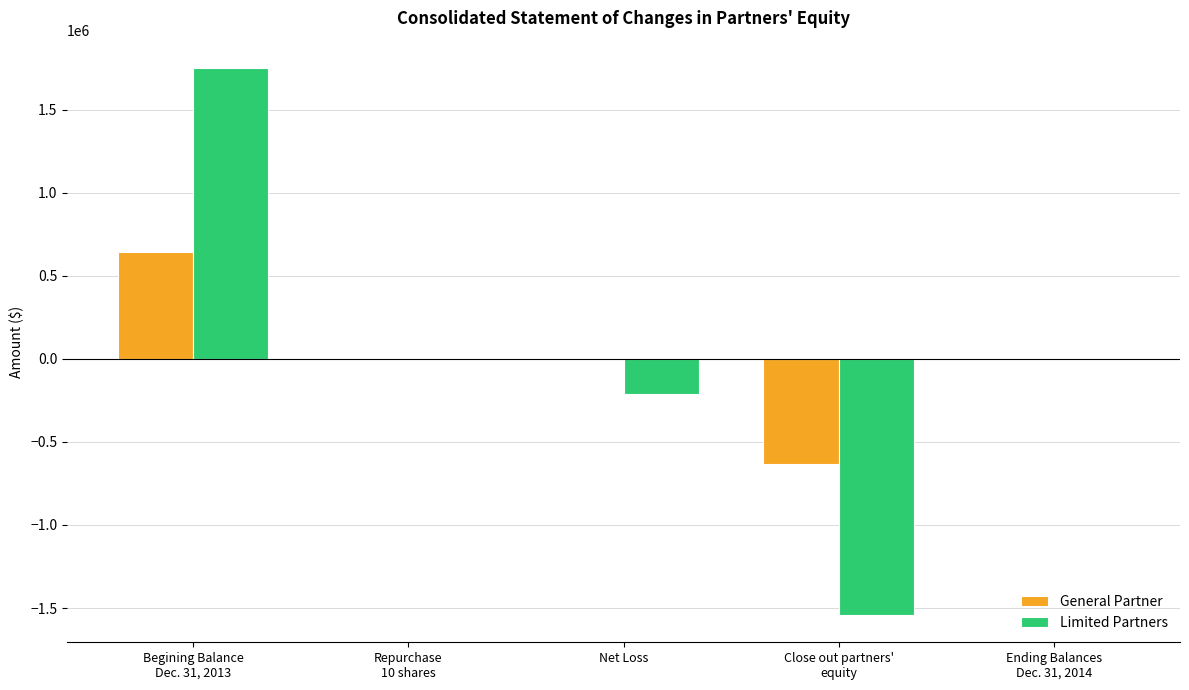

What is the maximum value shown in the chart?

1750776